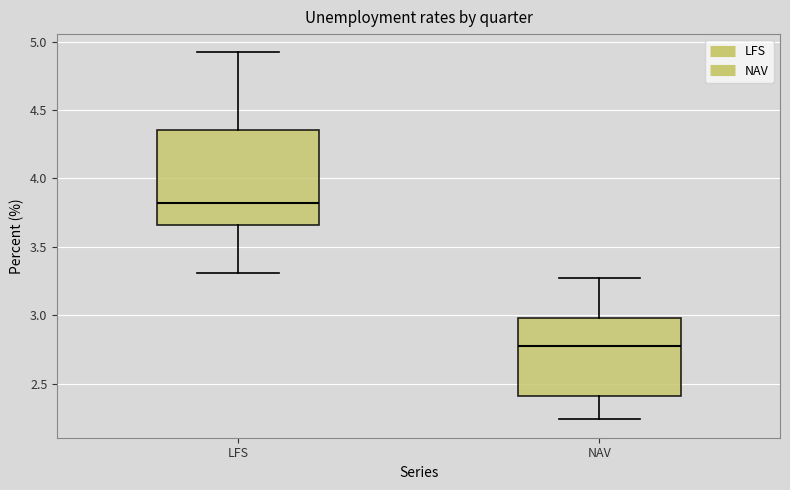

Where does the upper whisker of the box for NAV end on the y-axis? The values are not printed on the chart, so give them approximately, as read against the axis.

3.25